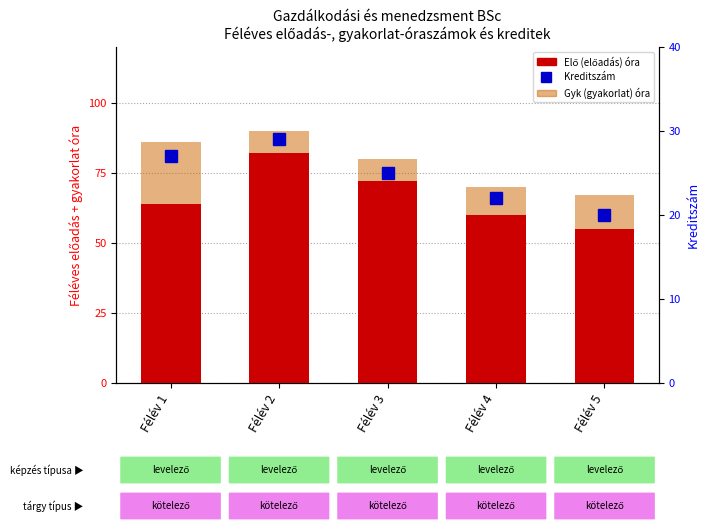

At which label does Kreditszám first exceed 25?

Félév 1